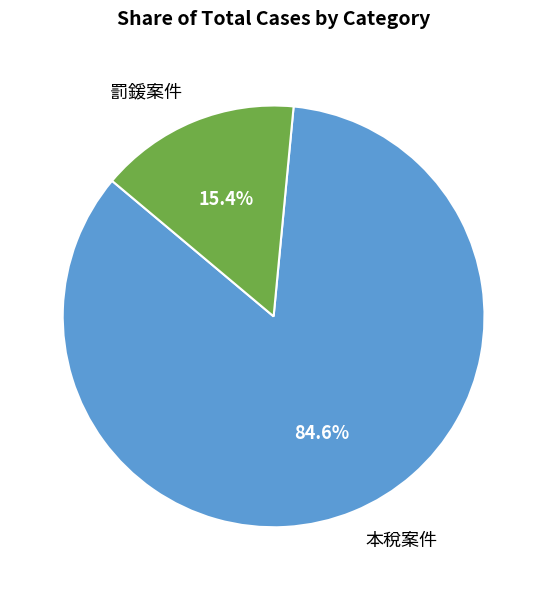

Count the number of slices in the pie.

2